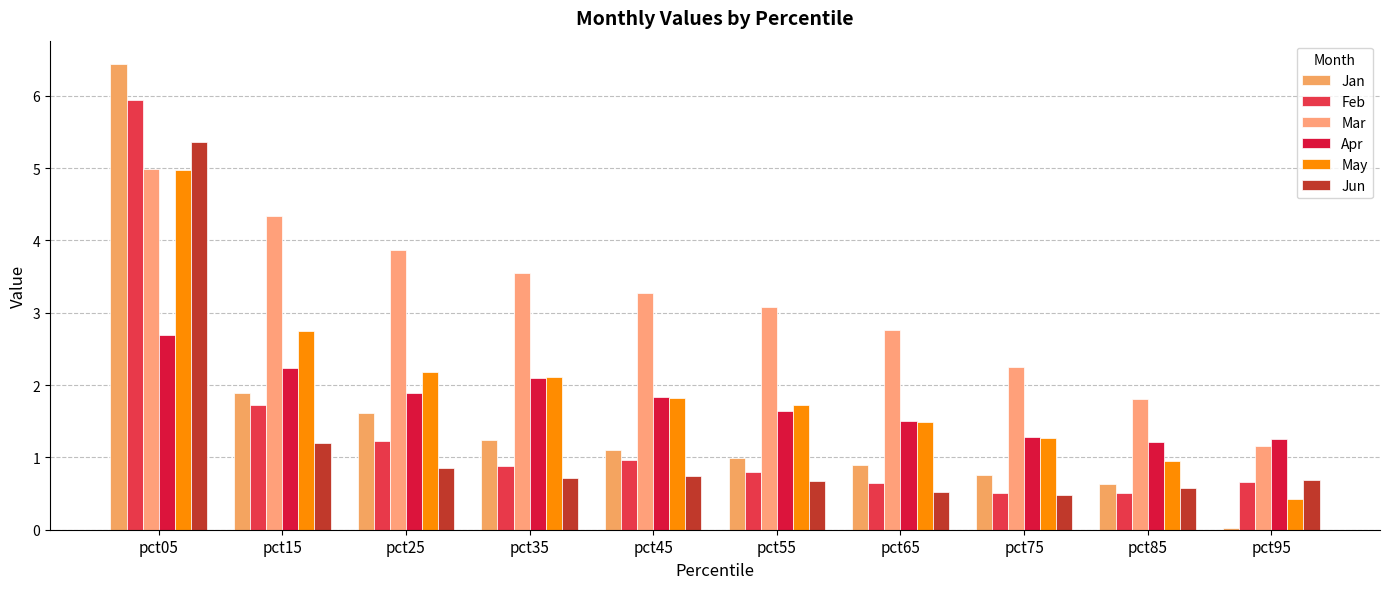

What is the value of the Apr bar at the 7th from the left?

1.5